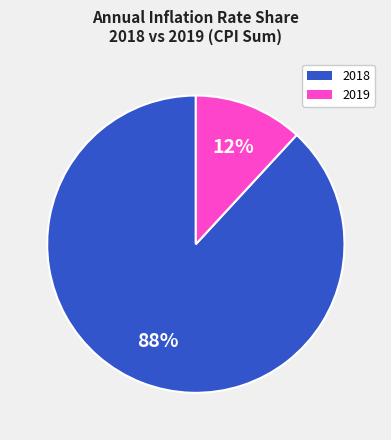

To the nearest percent, what percentage of the pie is 2018?

88%